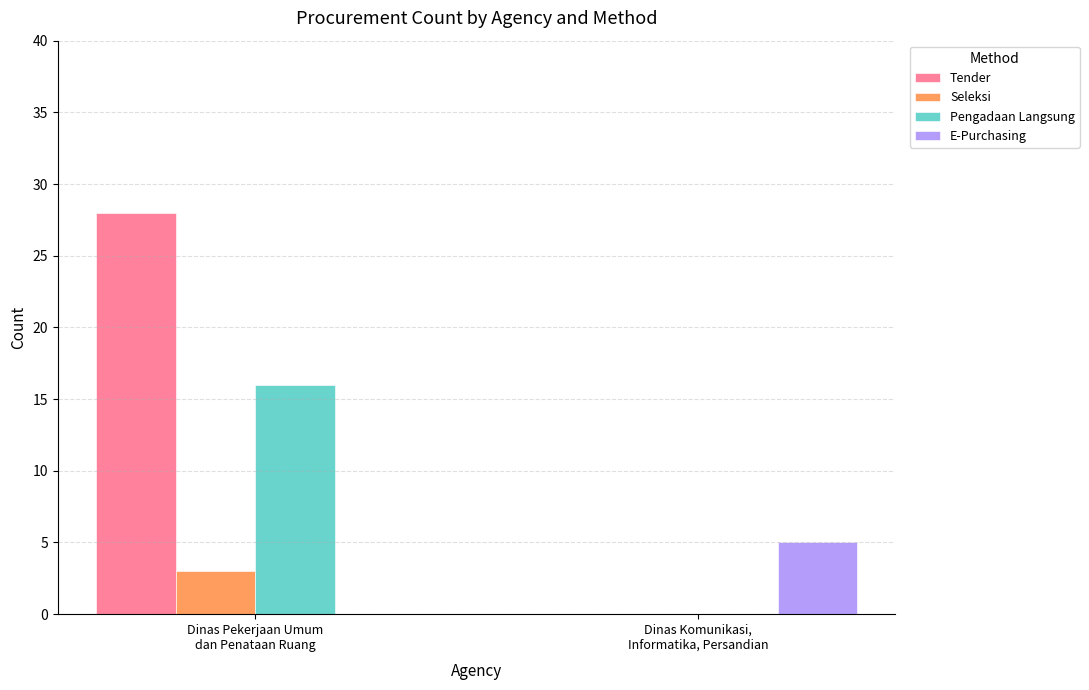

Which series has the largest total across all categories?

Tender